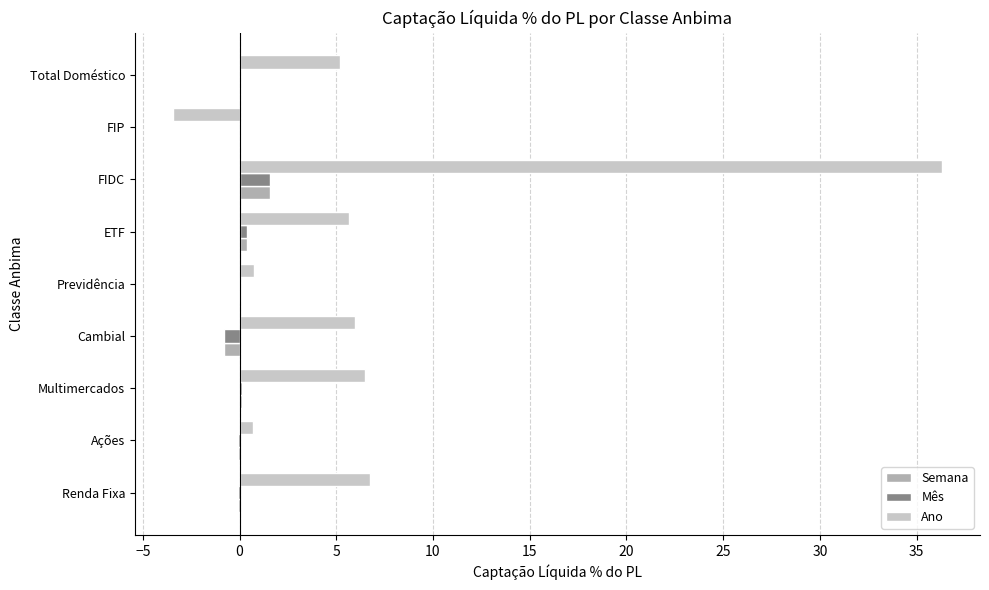

Which series changed the most between Ações and Multimercados?

Ano